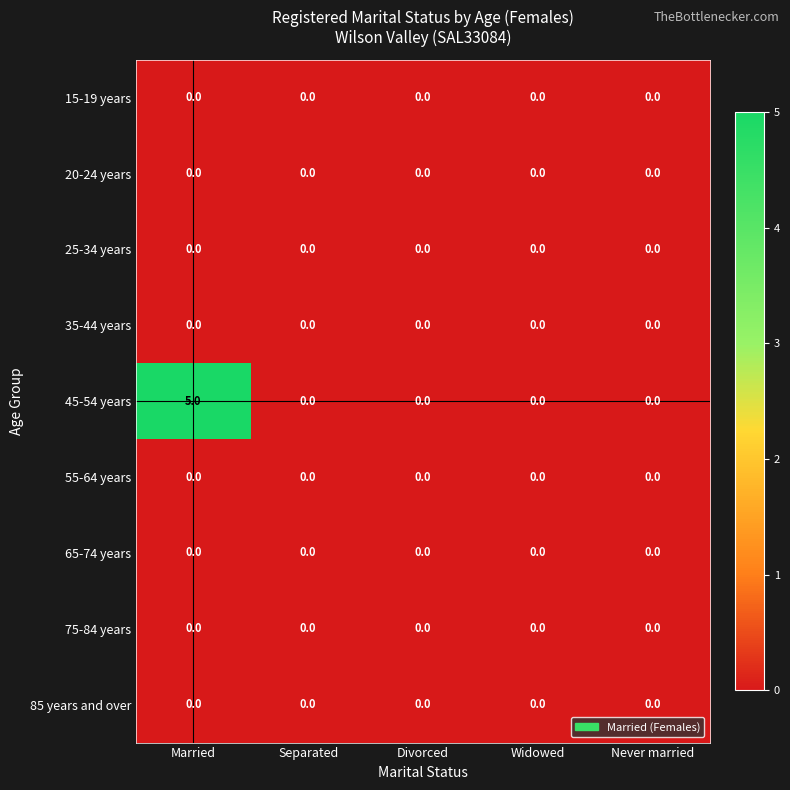

At which category is the sum across all series the highest?

Married